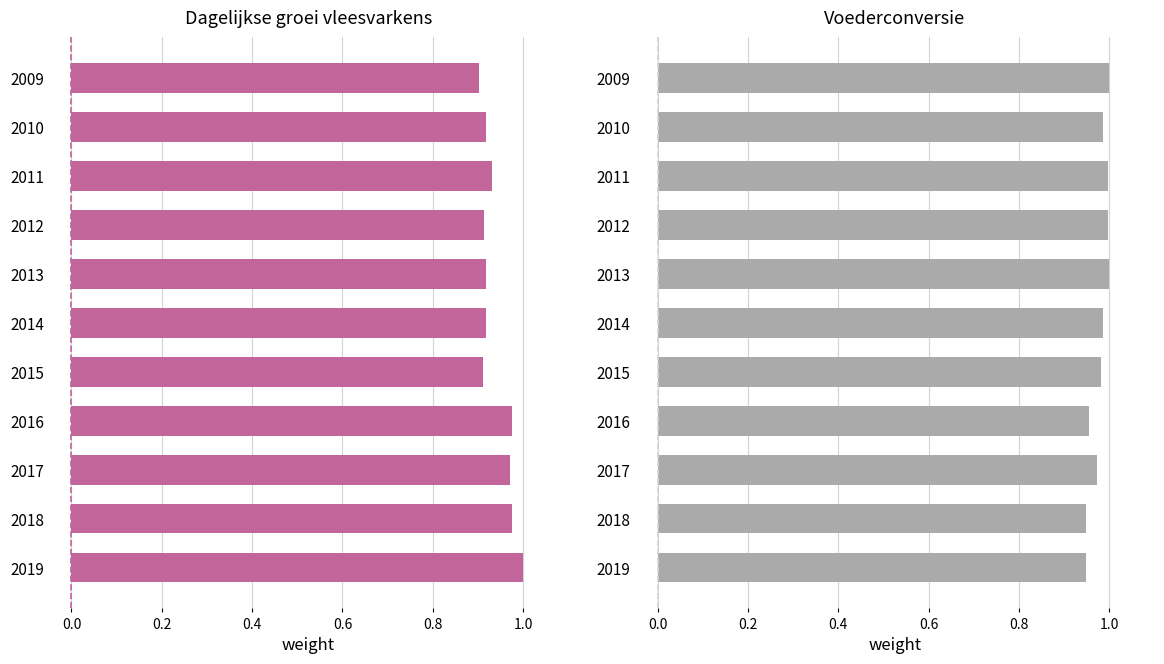

Rank the series at 2014 from lowest to highest value.

Dagelijkse groei (gram), Voederconversie (-)